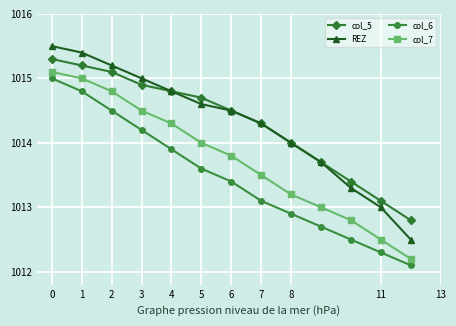

What is the greatest value displayed?

1015.5